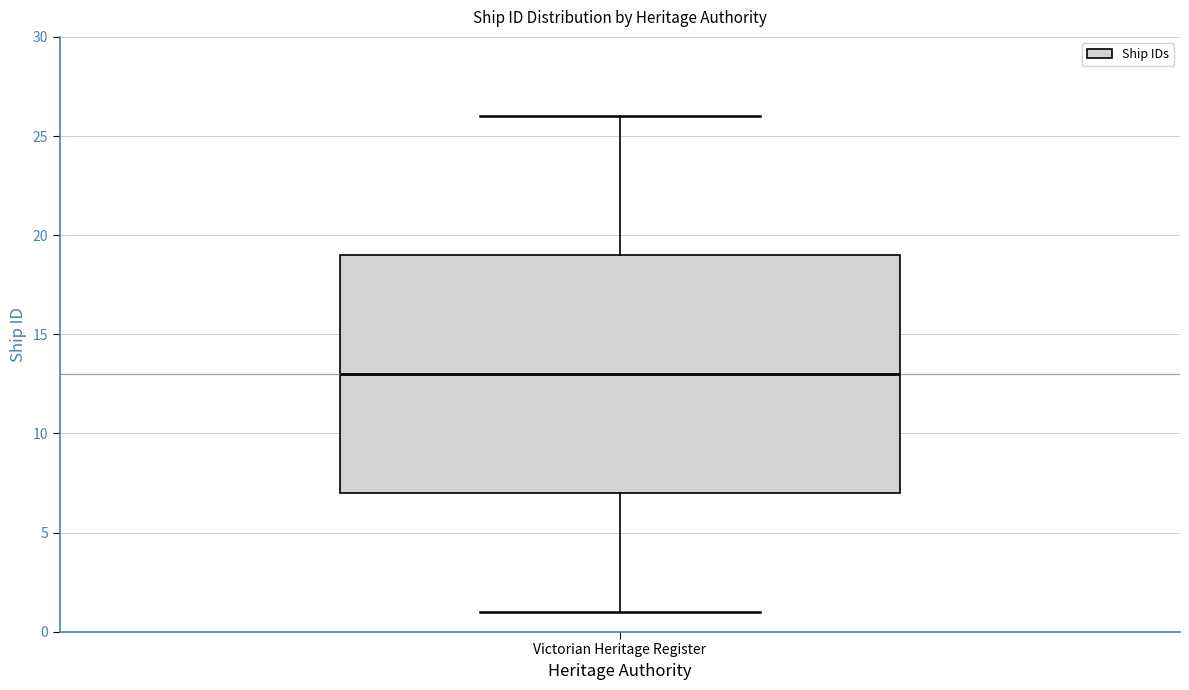

Read this box plot against the y-axis: the position of the median line, the range covered by the box, and the ends of both whiskers. The values are not printed on the chart, so give them approximately, as read against the axis.

median 13, box 7 to 19, whiskers 1 to 26